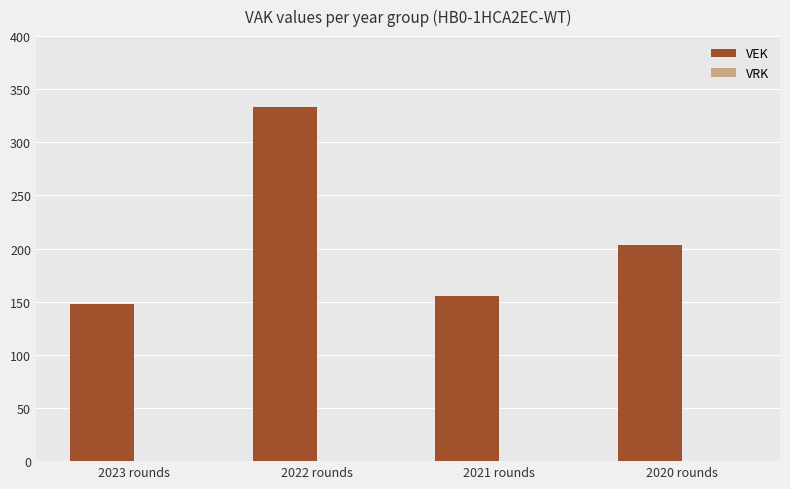

Reading left to right, extract all data points from this chart.

148	333	155	203